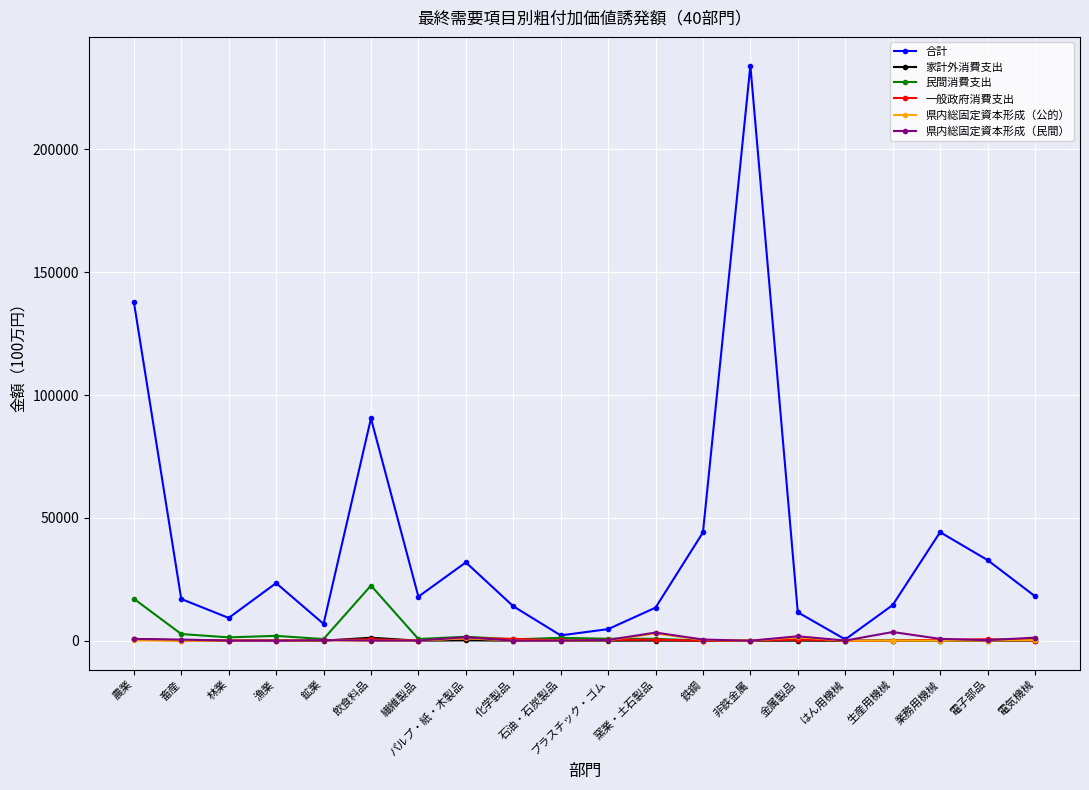

At which category does 合計 reach its first local valley?

林業